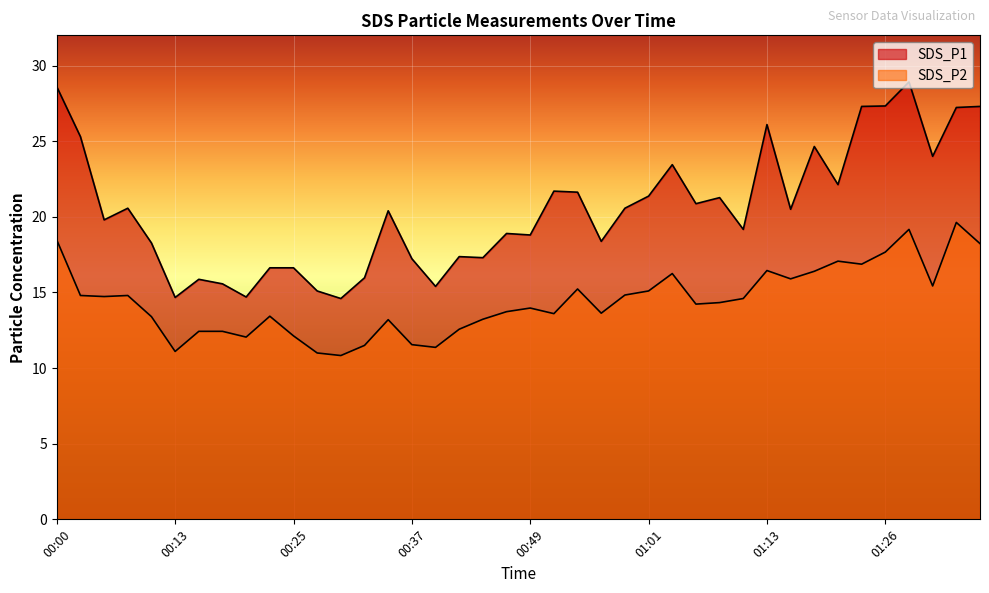

Which series changed the most between 00:25 and 00:52?

SDS_P1